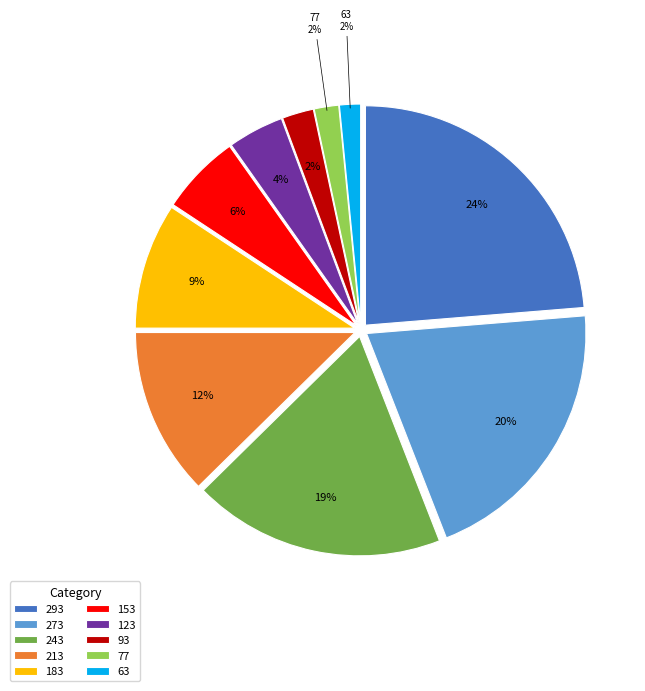

Does 183 account for over 50% of the chart?

No